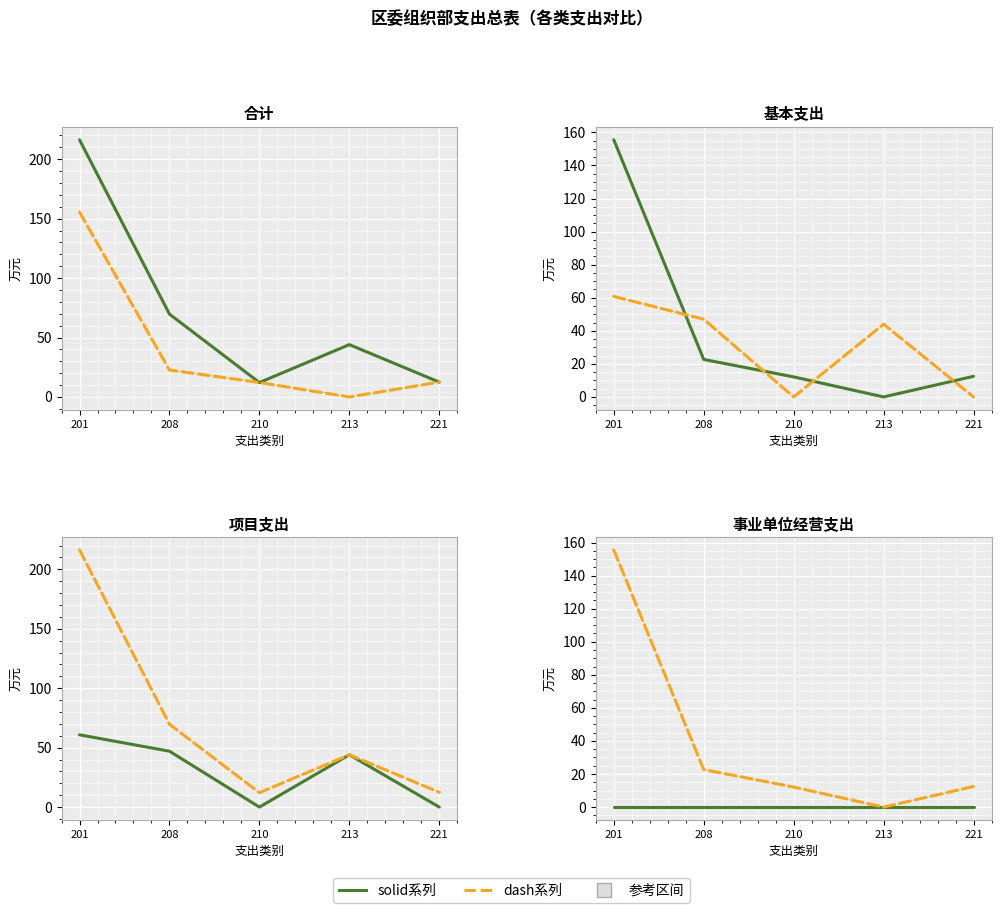

What is the value of the 基本支出 / 项目支出 (dash) point at the 5th from the left?

12.5